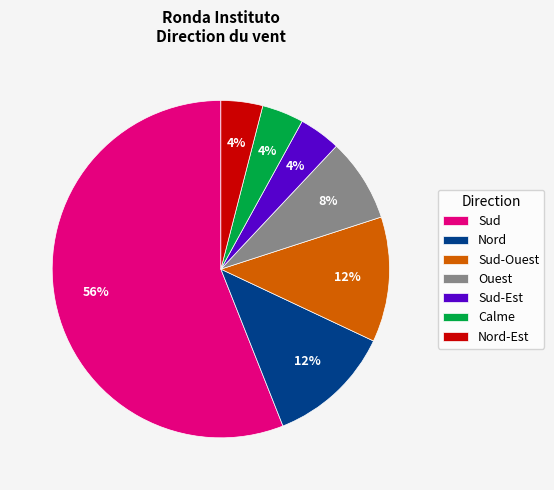

Count the number of slices in the pie.

7